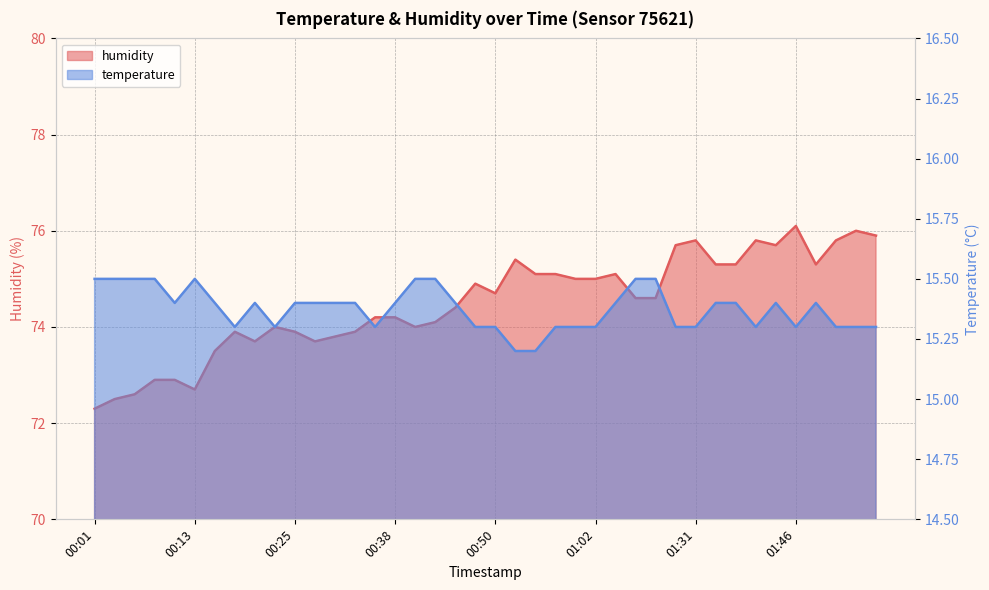

How many lines are shown in the chart?

2